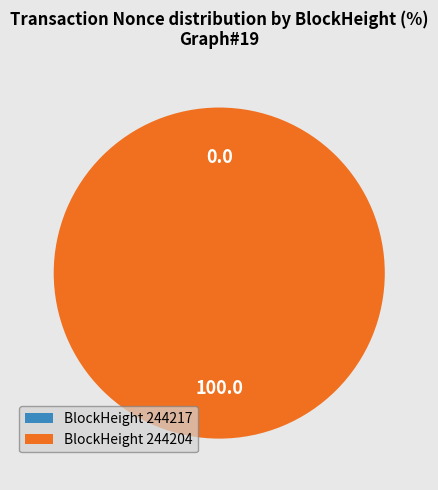

How many segments does this pie chart have?

2